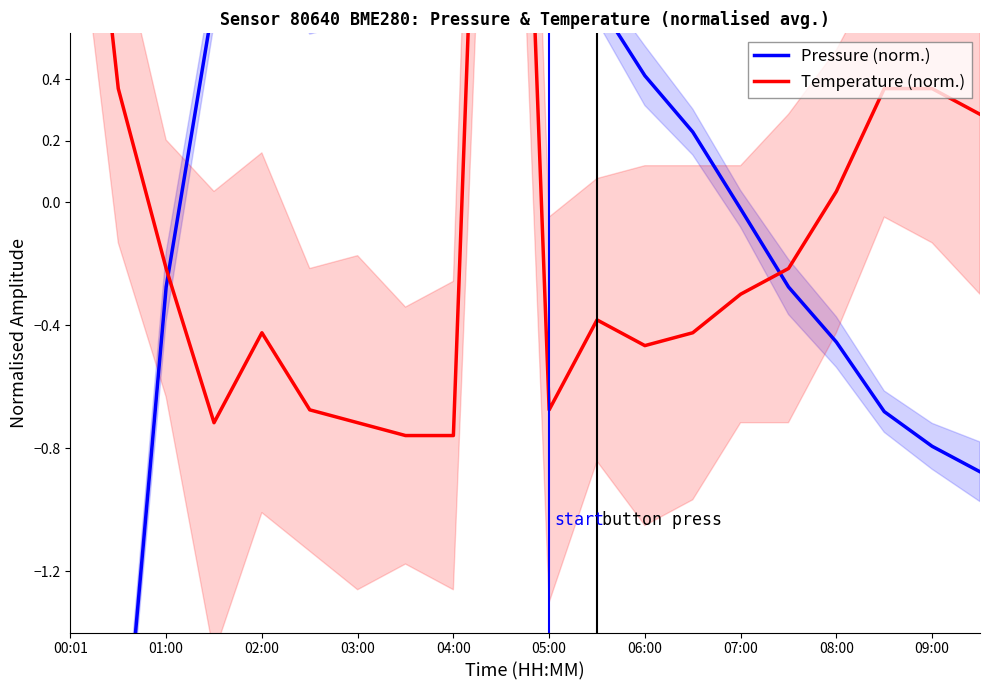

At which category does Pressure (norm.) reach its first local peak?

02:00